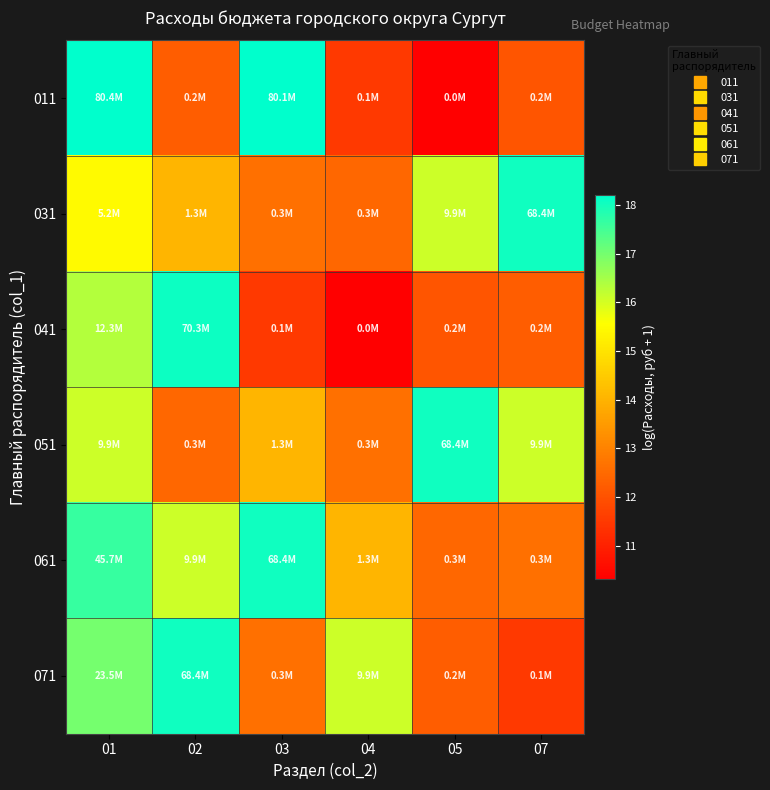

List the series in order of their peak value, highest first.

011, 041, 031, 051, 061, 071